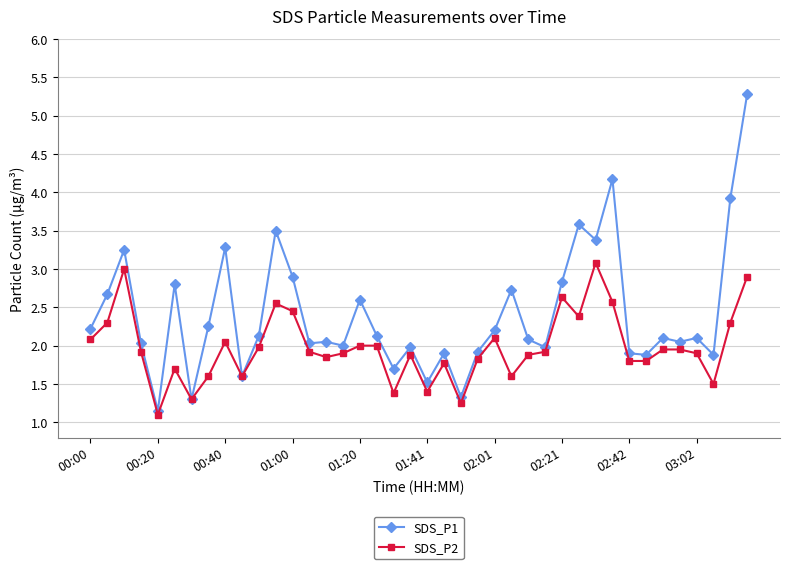

What is the maximum value shown in the chart?

5.3